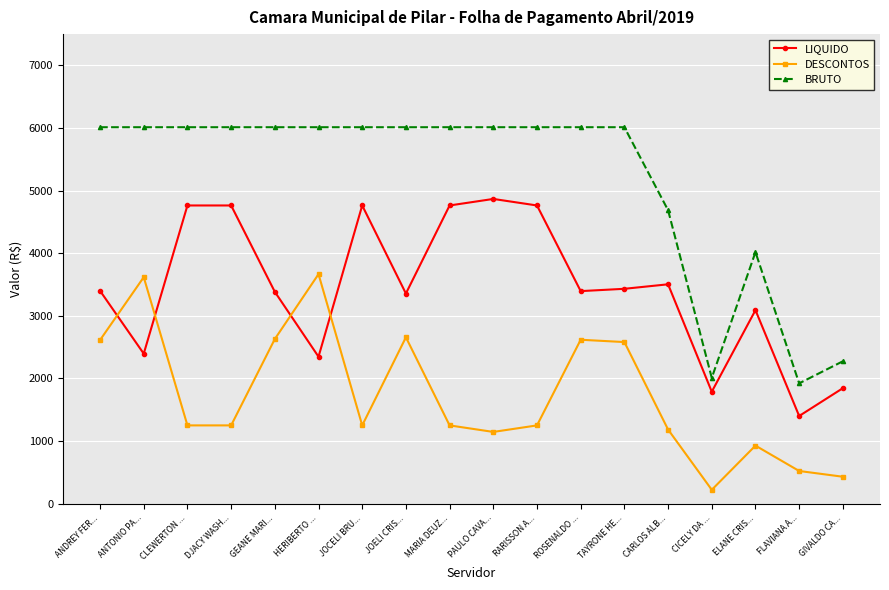

Which series has the largest range (max minus min)?

BRUTO